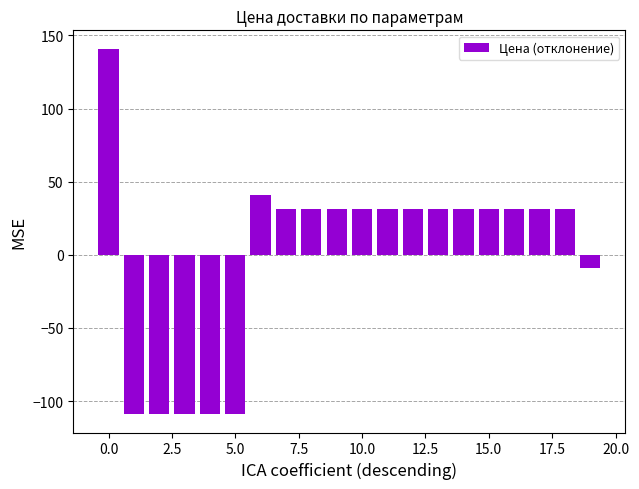

What is the value of the 14th bar from the left?

31